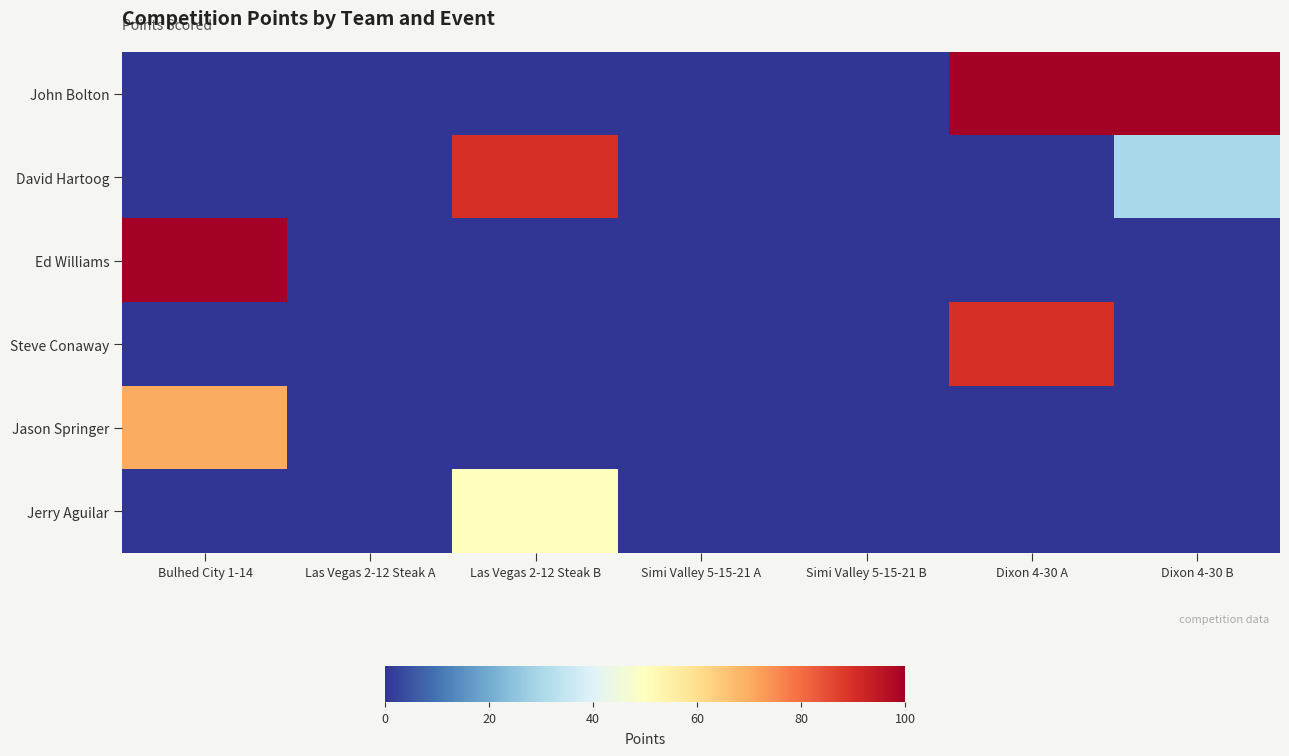

Reading left to right, what are all the values shown in this chart?

John Bolton: Bulhed City 1-14=0	Las Vegas 2-12 Steak A=0	Las Vegas 2-12 Steak B=0	Simi Valley 5-15-21 A=0	Simi Valley 5-15-21 B=0	Dixon 4-30 A=100	Dixon 4-30 B=100
David Hartoog: Bulhed City 1-14=0	Las Vegas 2-12 Steak A=0	Las Vegas 2-12 Steak B=90	Simi Valley 5-15-21 A=0	Simi Valley 5-15-21 B=0	Dixon 4-30 A=0	Dixon 4-30 B=30
Ed Williams: Bulhed City 1-14=100	Las Vegas 2-12 Steak A=0	Las Vegas 2-12 Steak B=0	Simi Valley 5-15-21 A=0	Simi Valley 5-15-21 B=0	Dixon 4-30 A=0	Dixon 4-30 B=0
Steve Conaway: Bulhed City 1-14=0	Las Vegas 2-12 Steak A=0	Las Vegas 2-12 Steak B=0	Simi Valley 5-15-21 A=0	Simi Valley 5-15-21 B=0	Dixon 4-30 A=90	Dixon 4-30 B=0
Jason Springer: Bulhed City 1-14=70	Las Vegas 2-12 Steak A=0	Las Vegas 2-12 Steak B=0	Simi Valley 5-15-21 A=0	Simi Valley 5-15-21 B=0	Dixon 4-30 A=0	Dixon 4-30 B=0
Jerry Aguilar: Bulhed City 1-14=0	Las Vegas 2-12 Steak A=0	Las Vegas 2-12 Steak B=50	Simi Valley 5-15-21 A=0	Simi Valley 5-15-21 B=0	Dixon 4-30 A=0	Dixon 4-30 B=0